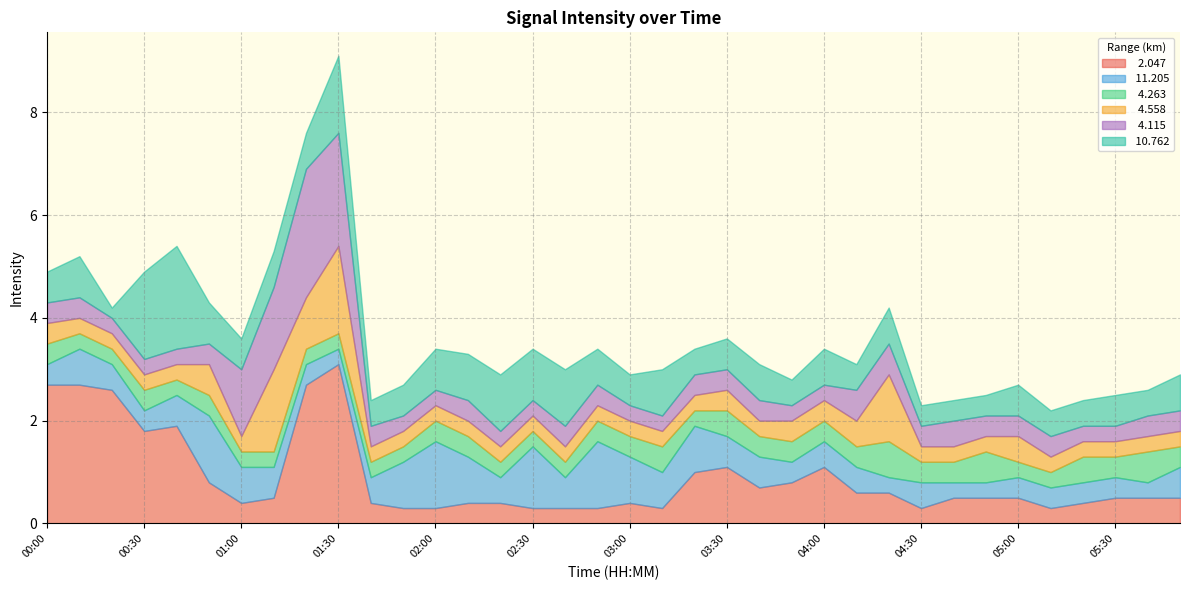

At which category is the sum across all series the highest?

01:30